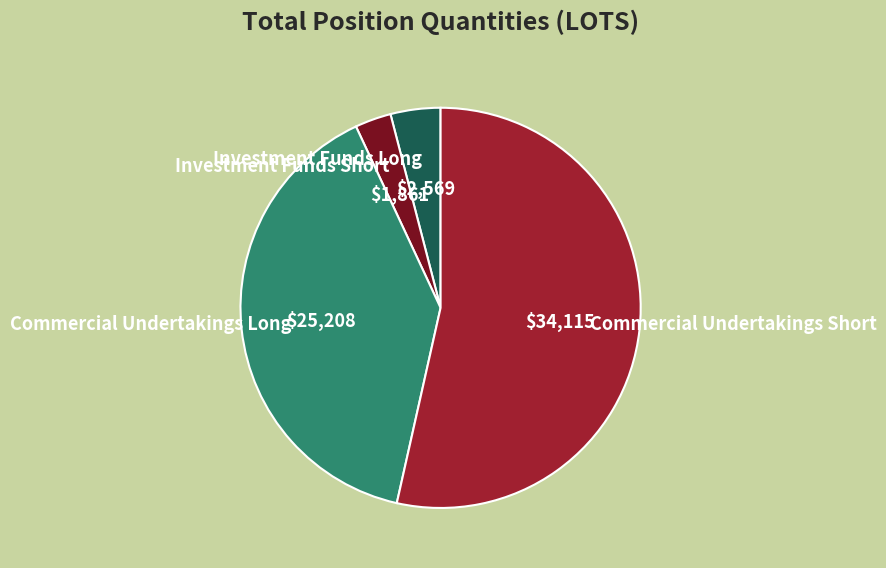

How many segments does this pie chart have?

4